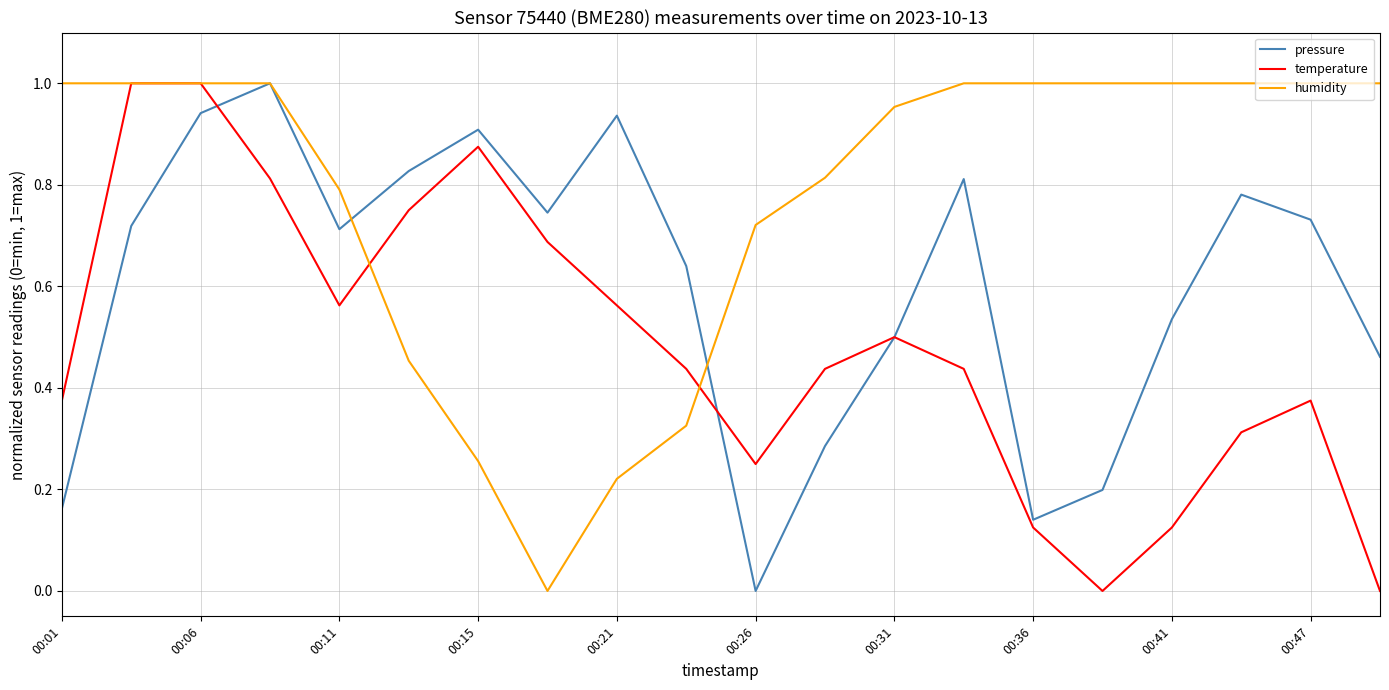

List the series in order of their overall mean, highest first.

humidity, pressure, temperature